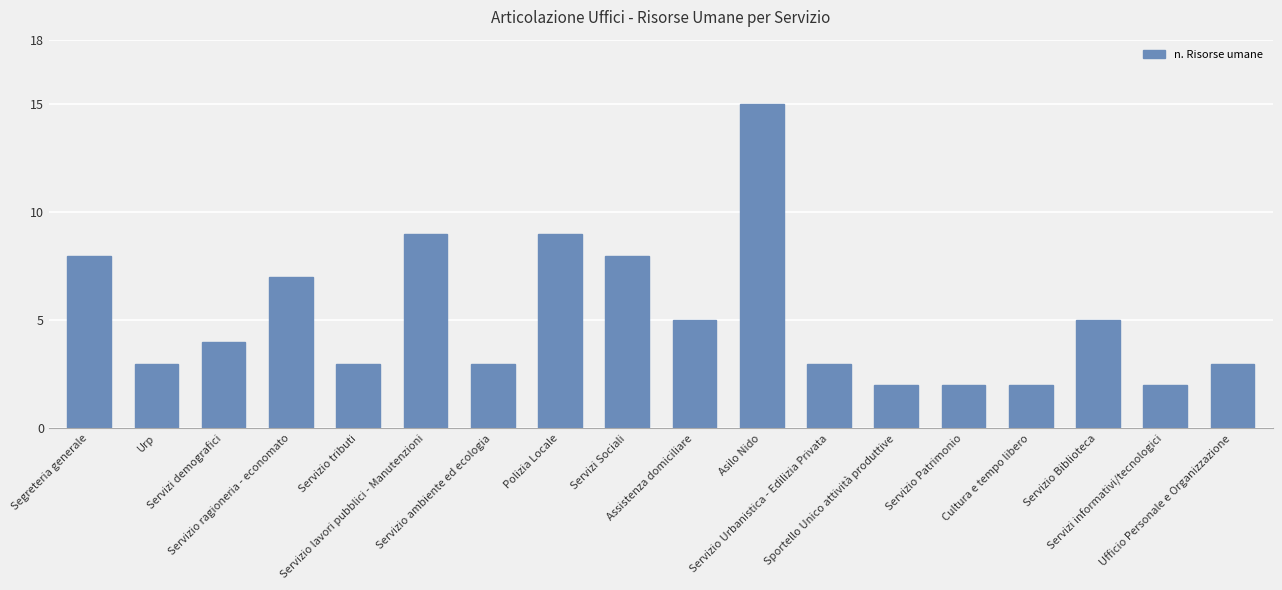

What is the change in value from Servizi demografici to Cultura e tempo libero?

-2